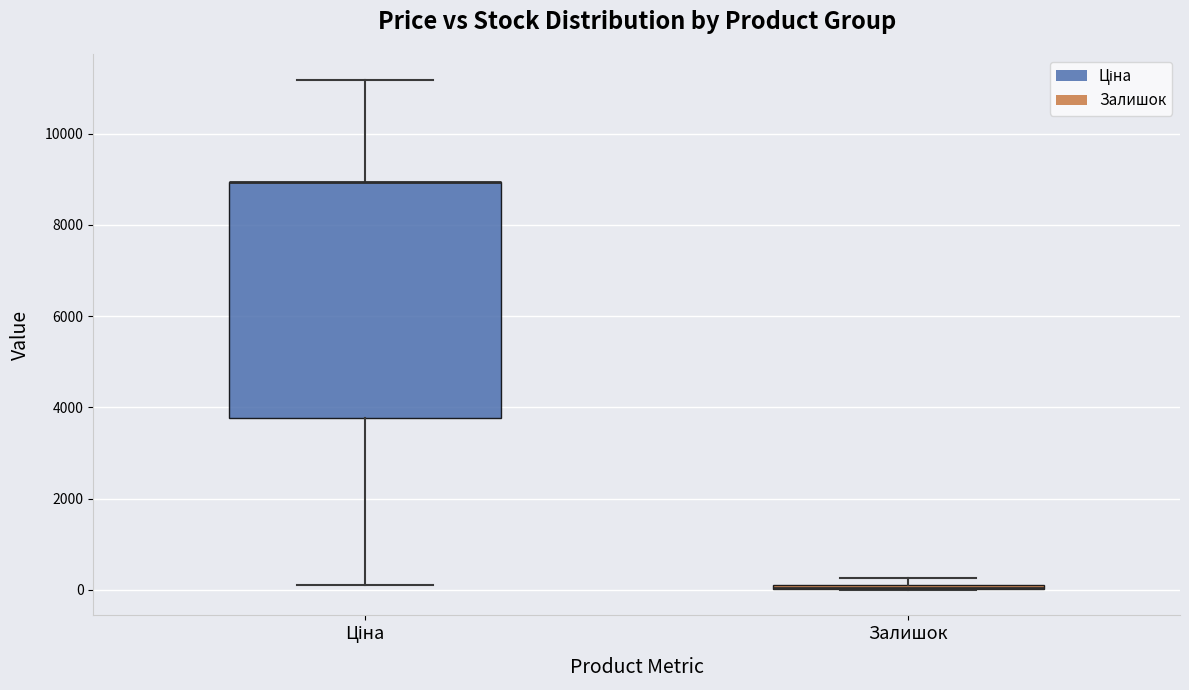

Where does the lower whisker of the box for Ціна end on the y-axis? The values are not printed on the chart, so give them approximately, as read against the axis.

200